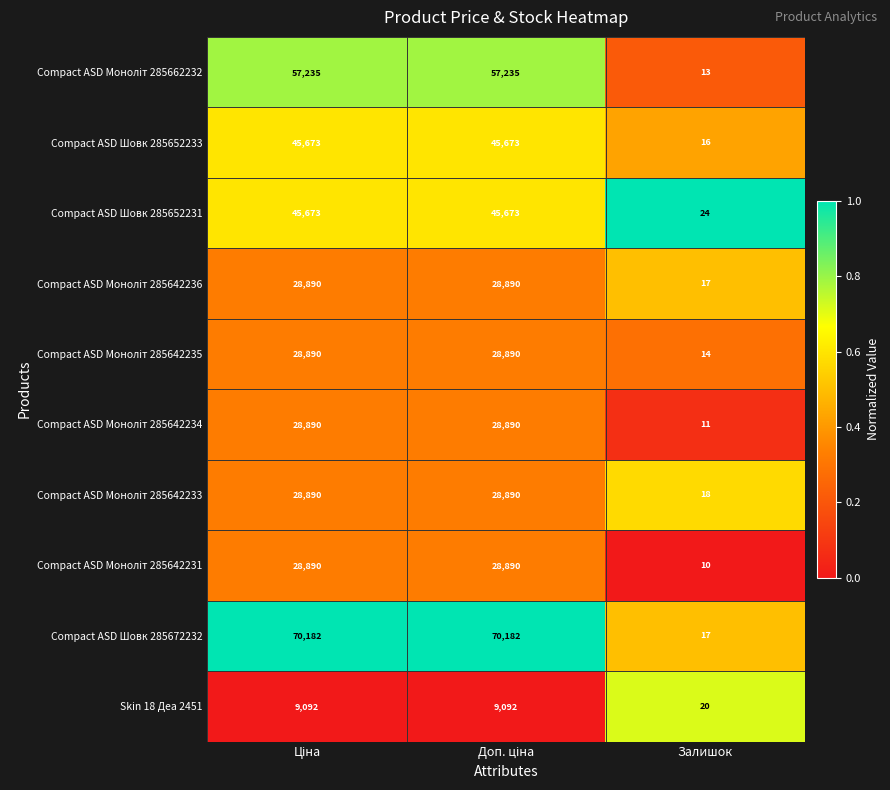

What is the maximum value shown in the chart?

70182